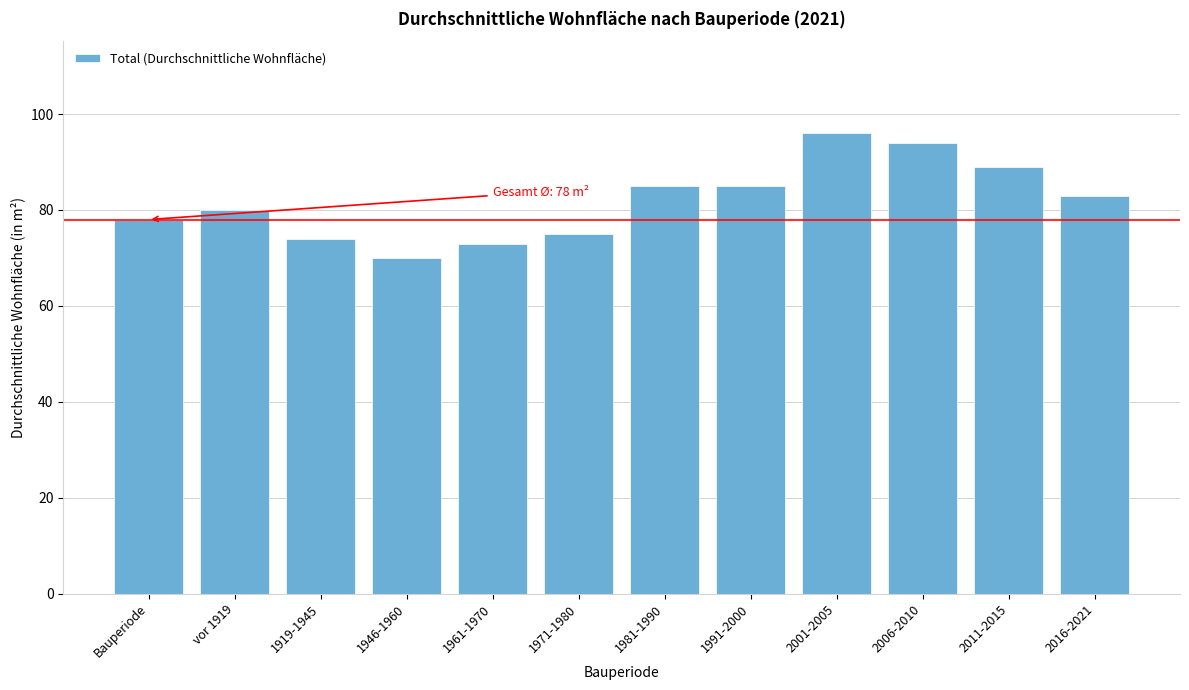

Reading left to right, extract all data points from this chart.

Bauperiode=78	vor 1919=80	1919-1945=74	1946-1960=70	1961-1970=73	1971-1980=75	1981-1990=85	1991-2000=85	2001-2005=96	2006-2010=94	2011-2015=89	2016-2021=83